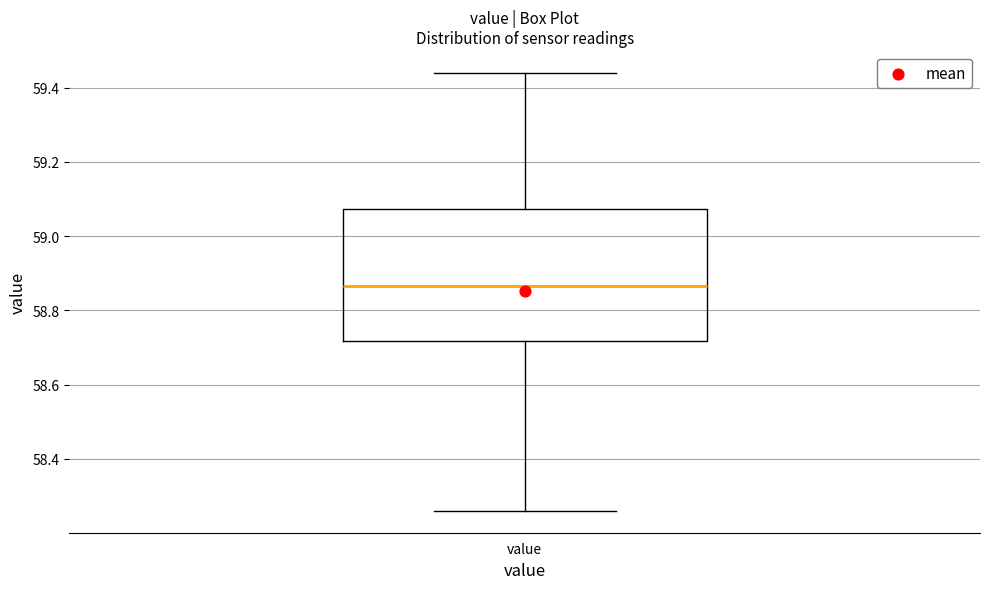

Transcribe this box plot: give where the median line is, the range the box spans, and where the two whiskers end, as read against the y-axis. The values are not printed on the chart, so give them approximately, as read against the axis.

median 58.86, box 58.72 to 59.08, whiskers 58.26 to 59.44